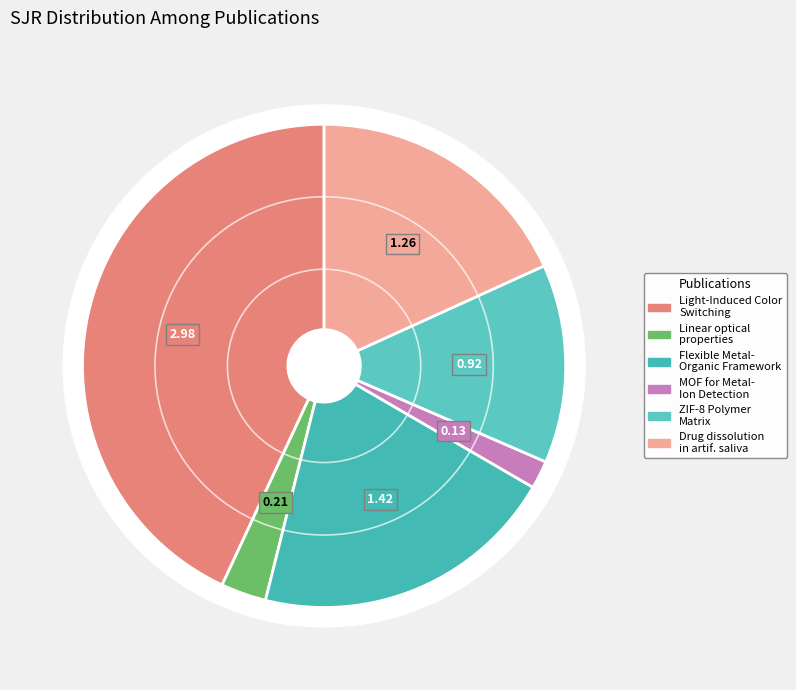

To the nearest percent, what is the difference between the largest and smallest slice percentages?

41%